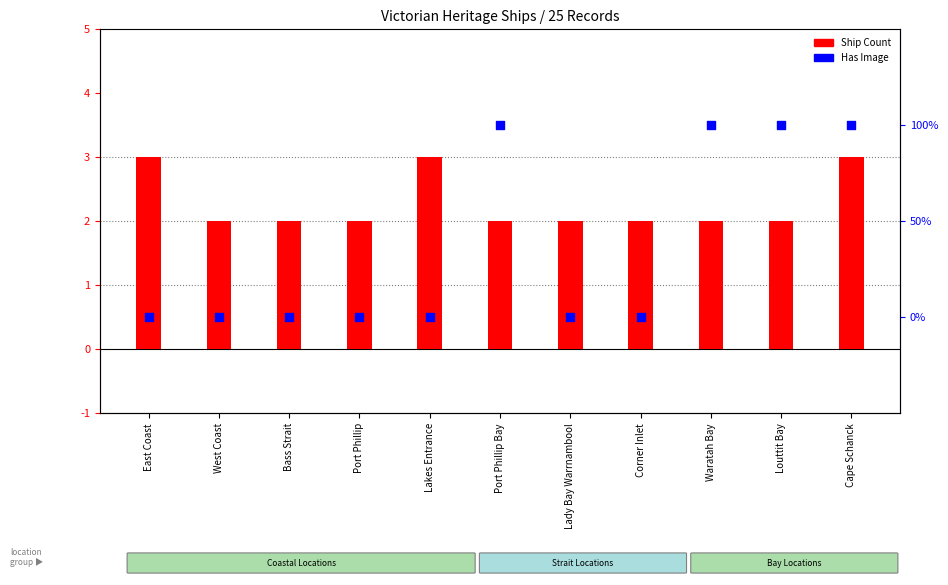

At which category is the sum across all series the highest?

Cape Schanck